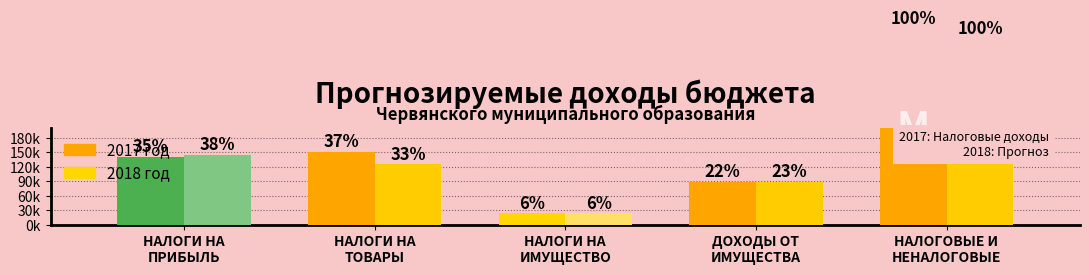

Reading right to left, transcribe all the data shown in this chart.

2017 год: НАЛОГОВЫЕ И
НЕНАЛОГОВЫЕ=403800	ДОХОДЫ ОТ
ИМУЩЕСТВА=89000	НАЛОГИ НА
ИМУЩЕСТВО=24000	НАЛОГИ НА
ТОВАРЫ=150800	НАЛОГИ НА
ПРИБЫЛЬ=140000
2018 год: НАЛОГОВЫЕ И
НЕНАЛОГОВЫЕ=383000	ДОХОДЫ ОТ
ИМУЩЕСТВА=89000	НАЛОГИ НА
ИМУЩЕСТВО=24000	НАЛОГИ НА
ТОВАРЫ=125000	НАЛОГИ НА
ПРИБЫЛЬ=145000